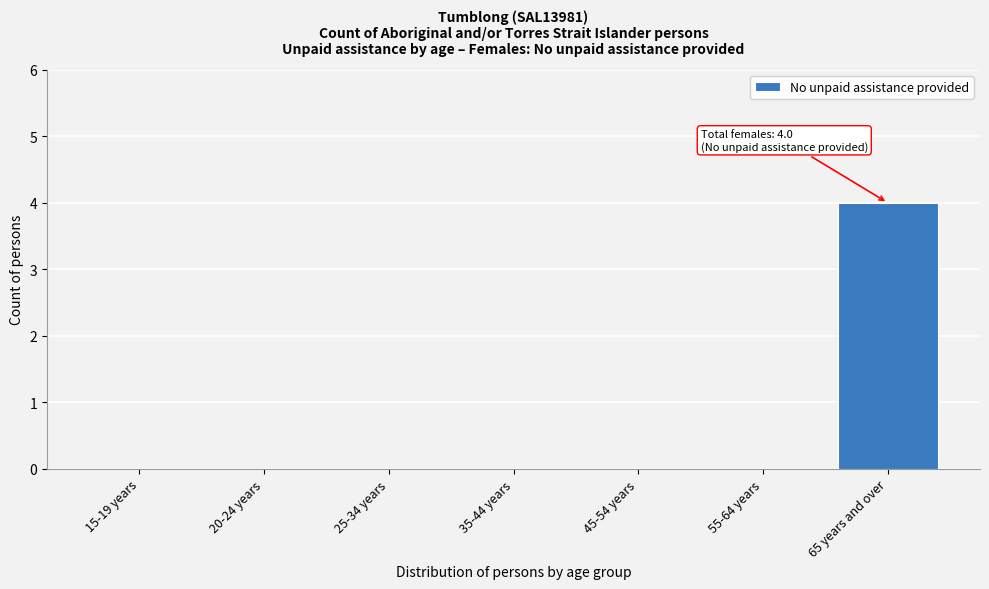

Reading left to right, transcribe all the data shown in this chart.

15-19 years=0	20-24 years=0	25-34 years=0	35-44 years=0	45-54 years=0	55-64 years=0	65 years and over=4